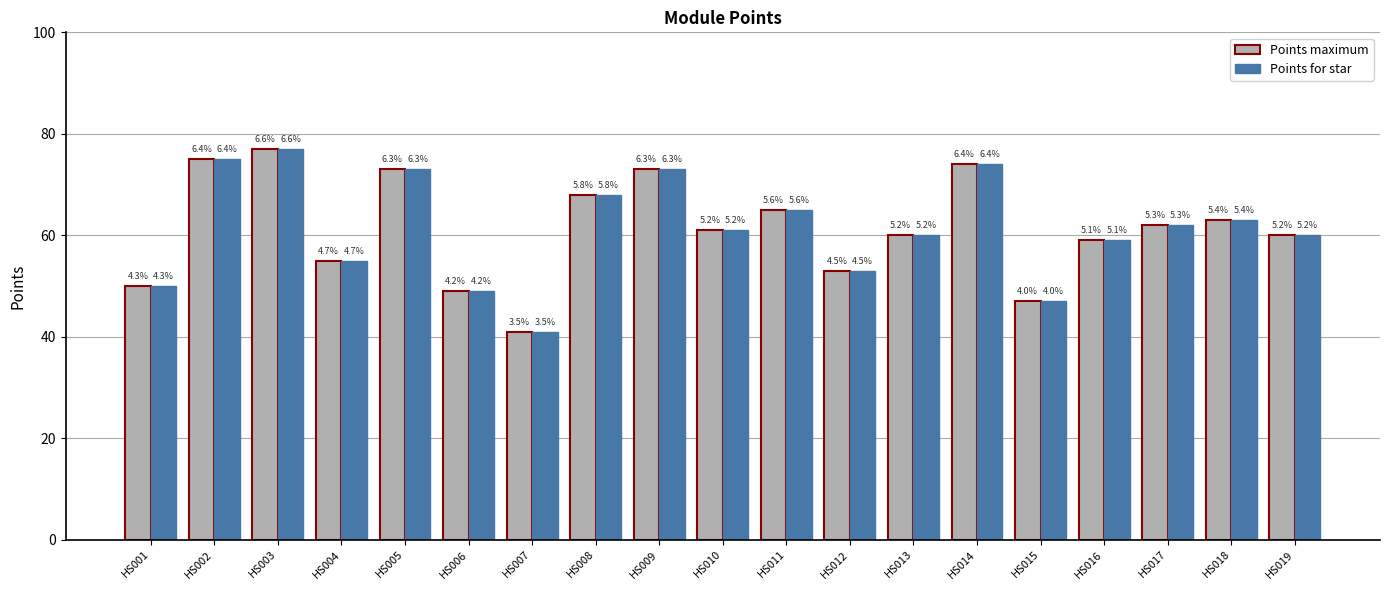

How many bars are there in total?

38